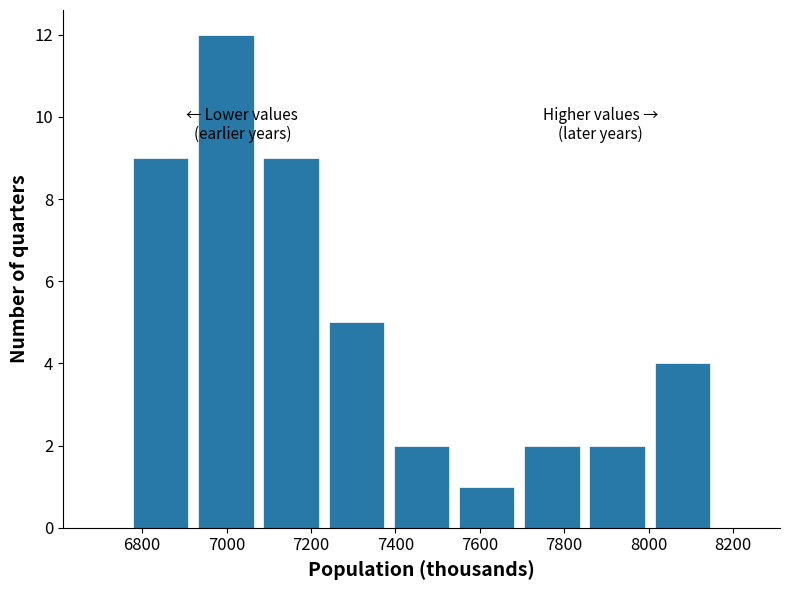

How tall is the bar that spans 7840 to 8000 on the x-axis? Neither the bar edges nor the heights are printed on the chart, so give them approximately, as read against the axes.

2